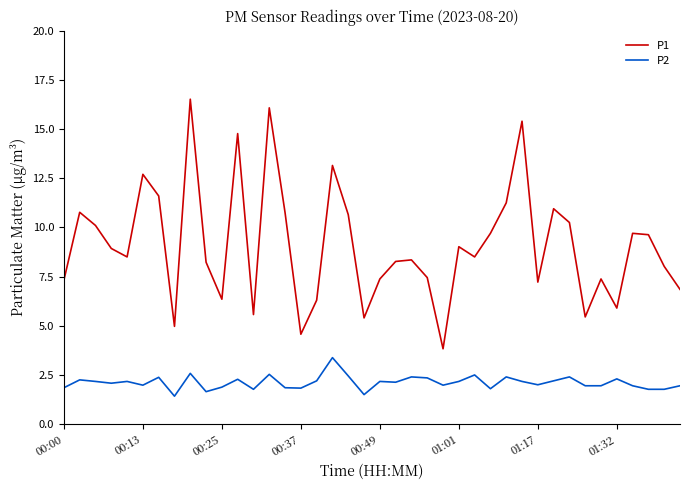

True or false: P2 and P1 intersect in this chart.

False